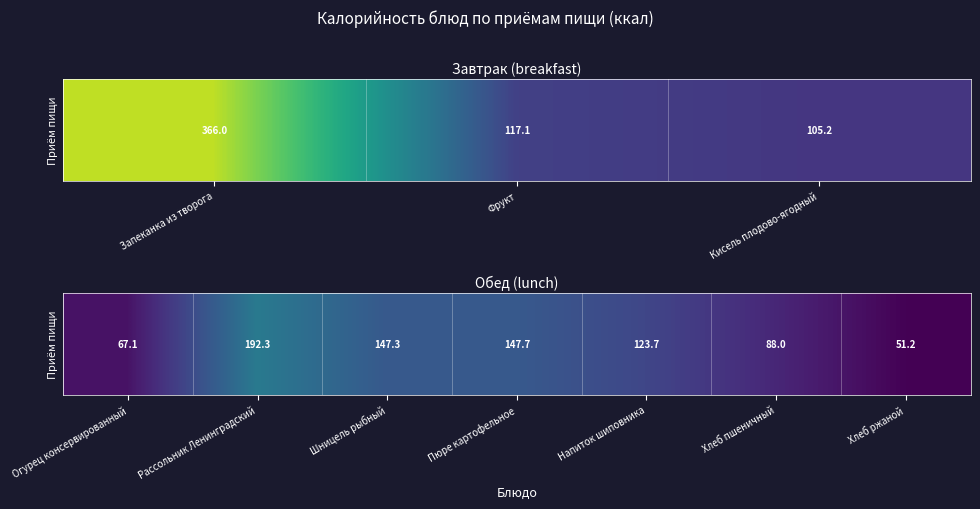

Between Пюре картофельное and Рассольник Ленинградский, which is larger?

Рассольник Ленинградский